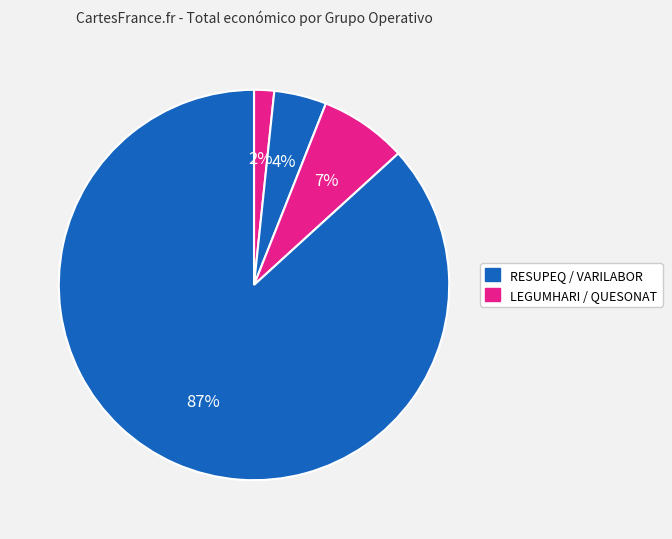

How many segments does this pie chart have?

4